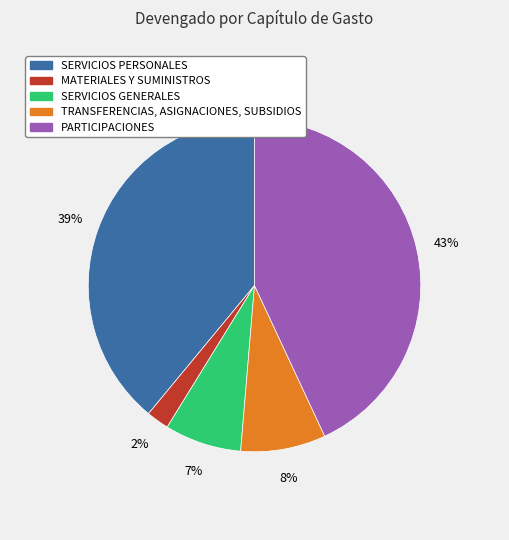

Which slice is the largest?

PARTICIPACIONES